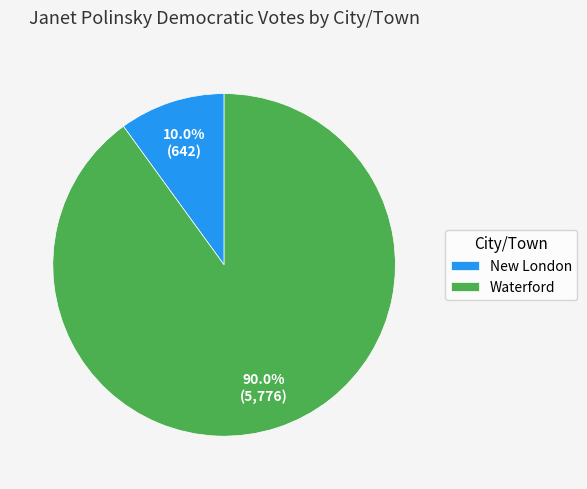

To the nearest percent, what percentage of the pie is Waterford?

90%